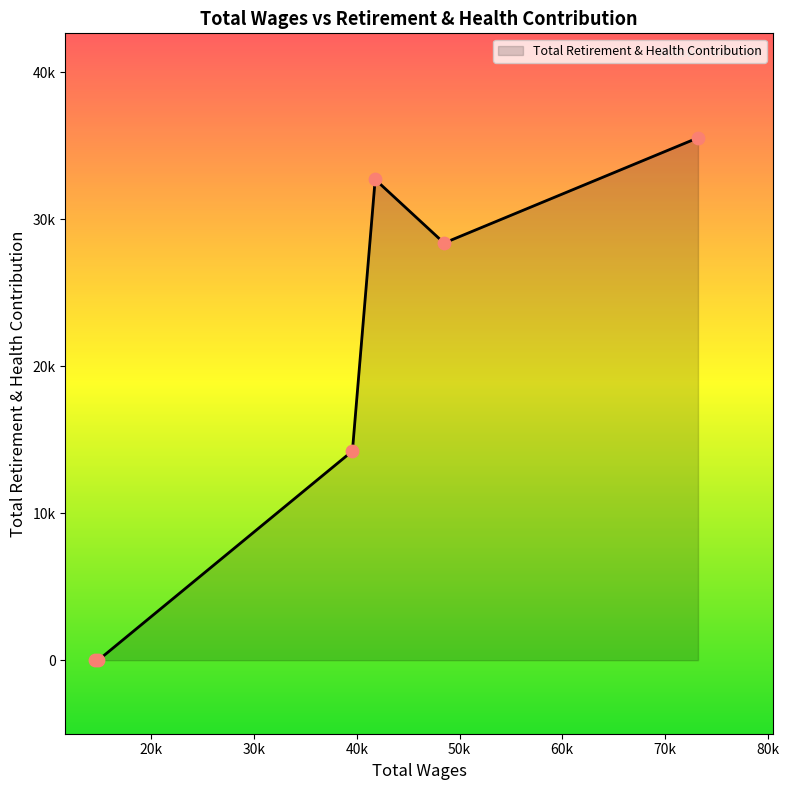

Is this an area chart (filled region under the line)?

Yes